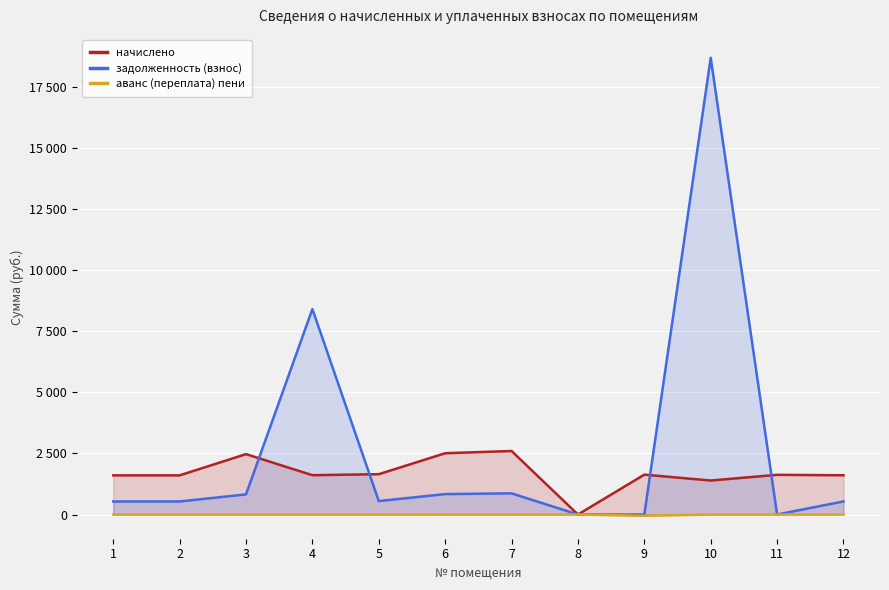

Reading right to left, transcribe all the data shown in this chart.

начислено: 1605.7	1624.0	1391.2	1631.4	0.0	2599.2	2507.6	1649.7	1609.4	2470.9	1602.0	1602.0
задолженность (взнос): 535.2	0.0	18687.1	0.0	0.0	866.4	835.9	549.9	8406.8	823.6	534.0	534.0
аванс (переплата) пени: 0.0	0.0	0.0	-53.3	0.0	0.0	0.0	0.0	0.0	0.0	0.0	0.0